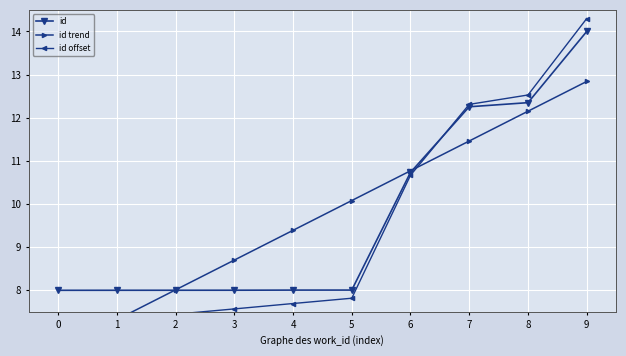

The value of id at 3 is 8.0. True or false?

True